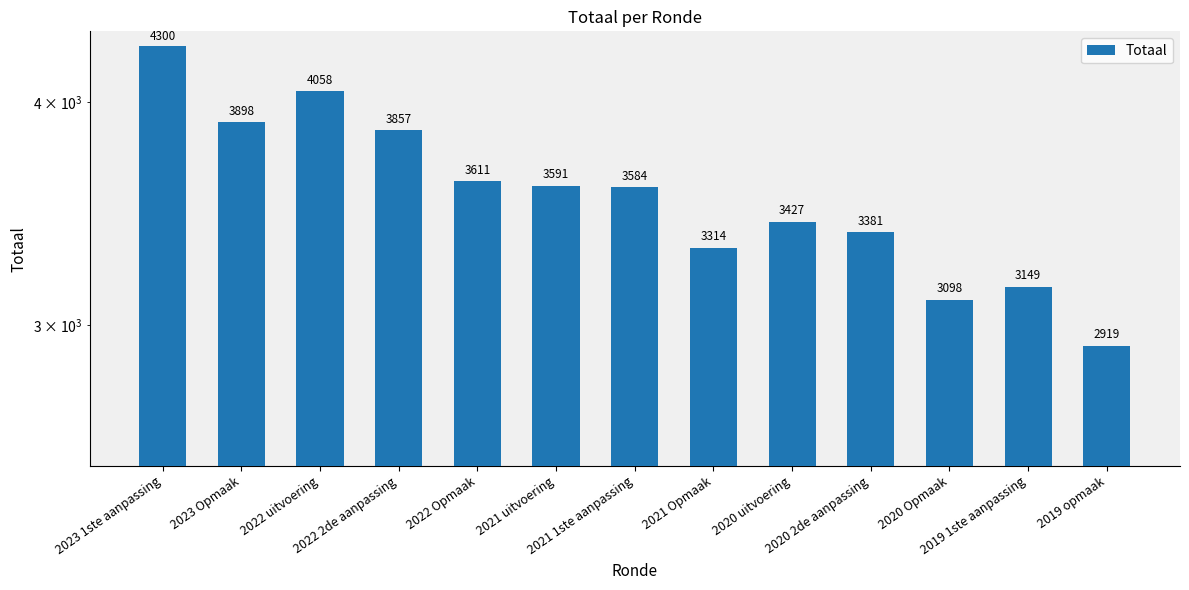

Approximately how many times larger is the value at 2022 uitvoering compared to 2020 uitvoering?

1.2